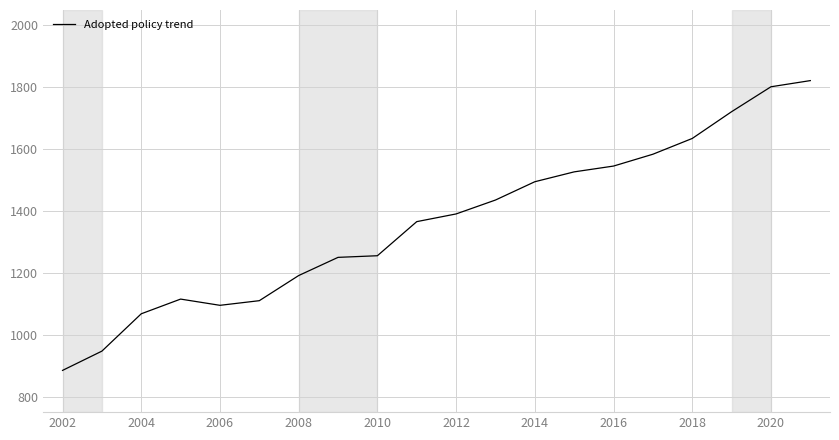

What is the minimum value shown in the chart?

884.9